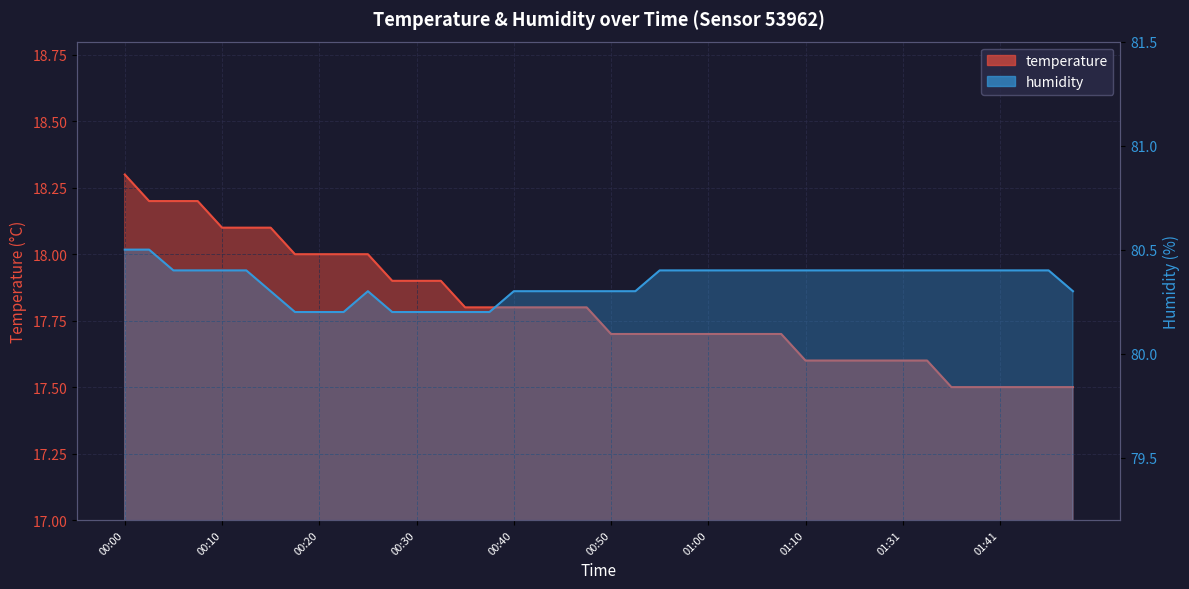

Reading left to right, transcribe all the data shown in this chart.

temperature: 18.3	18.2	18.2	18.2	18.1	18.1	18.1	18.0	18.0	18.0	18.0	17.9	17.9	17.9	17.8	17.8	17.8	17.8	17.8	17.8	17.7	17.7	17.7	17.7	17.7	17.7	17.7	17.7	17.6	17.6	17.6	17.6	17.6	17.6	17.5	17.5	17.5	17.5	17.5	17.5
humidity: 80.5	80.5	80.4	80.4	80.4	80.4	80.3	80.2	80.2	80.2	80.3	80.2	80.2	80.2	80.2	80.2	80.3	80.3	80.3	80.3	80.3	80.3	80.4	80.4	80.4	80.4	80.4	80.4	80.4	80.4	80.4	80.4	80.4	80.4	80.4	80.4	80.4	80.4	80.4	80.3